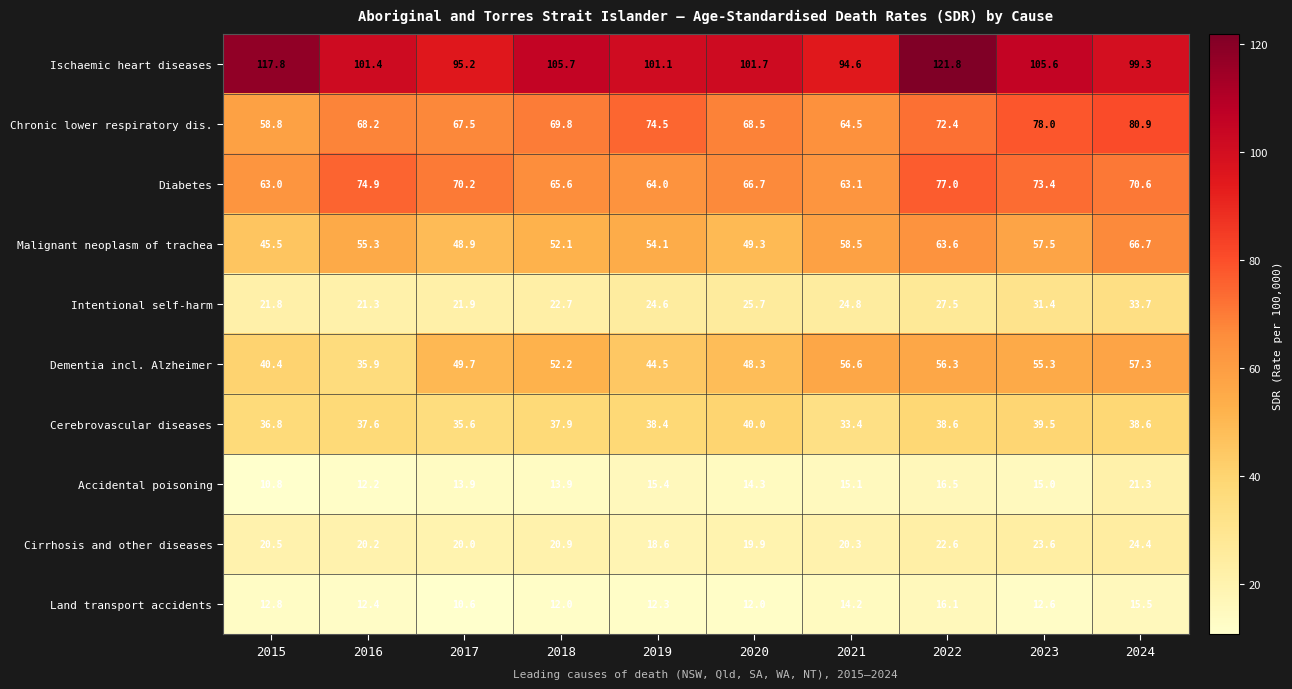

Is it true that Diabetes equals 120.5 at 2022?

False